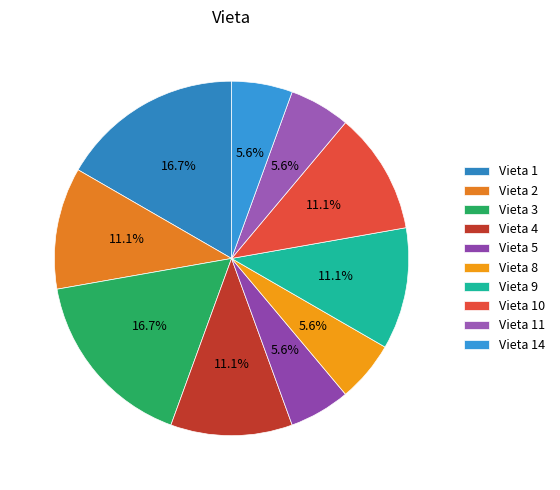

How many slices are in this pie chart?

10